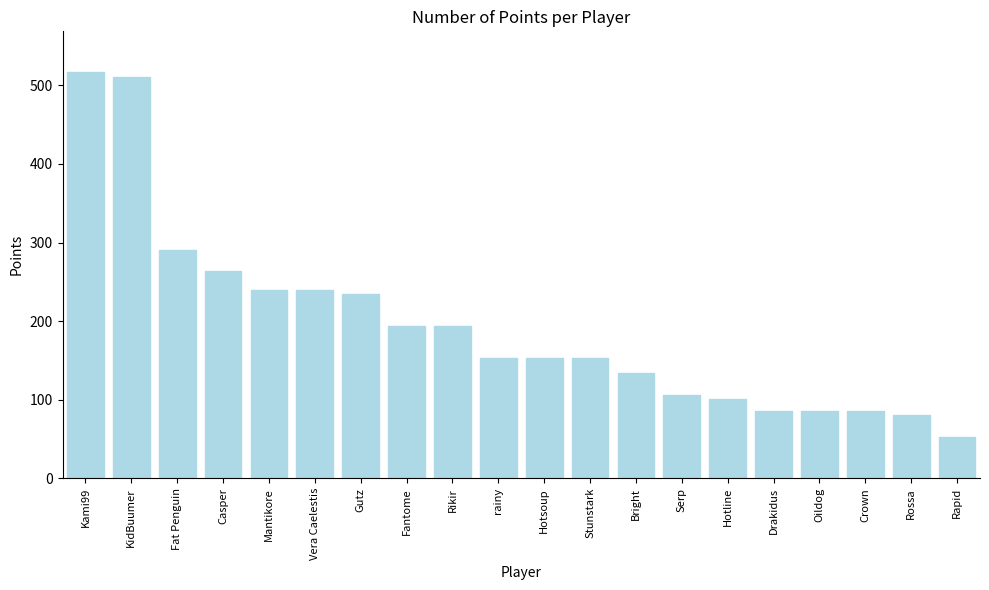

Reading left to right, list all the values displayed in this chart.

Kami99=517	KidBuumer=510	Fat Penguin=290	Casper=264	Mantikore=240	Vera Caelestis=240	Gutz=234	Fantome=194	Rikir=194	rainy=153	Hotsoup=153	Stunstark=153	Bright=134	Serp=106	Hotline=101	Drakidus=86	Oildog=86	Crown=86	Rossa=81	Rapid=53